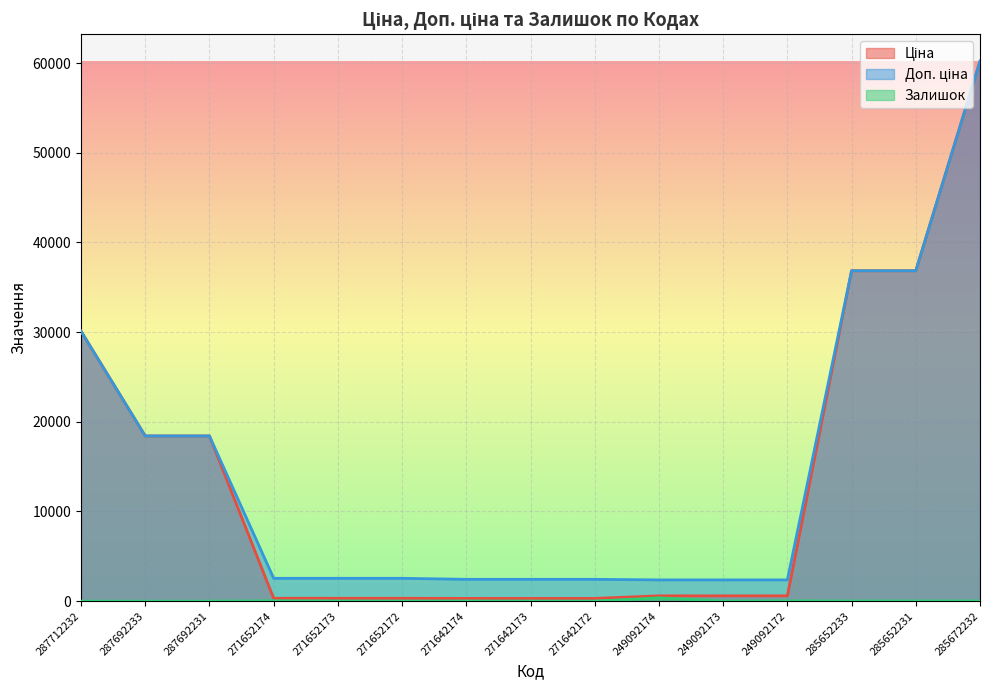

Reading left to right, extract all data points from this chart.

Ціна: 30102.8	18420.9	18420.9	318.3	318.3	318.3	304.1	304.1	304.1	591.6	591.6	591.6	36841.8	36841.8	60205.6
Доп. ціна: 30102.8	18420.9	18420.9	2546.4	2546.4	2546.4	2432.8	2432.8	2432.8	2366.5	2366.5	2366.5	36841.8	36841.8	60205.6
Залишок: 0.0	0.0	0.0	38.0	15.0	5.0	14.0	10.0	5.0	365.0	14.0	33.0	14.0	23.0	16.0